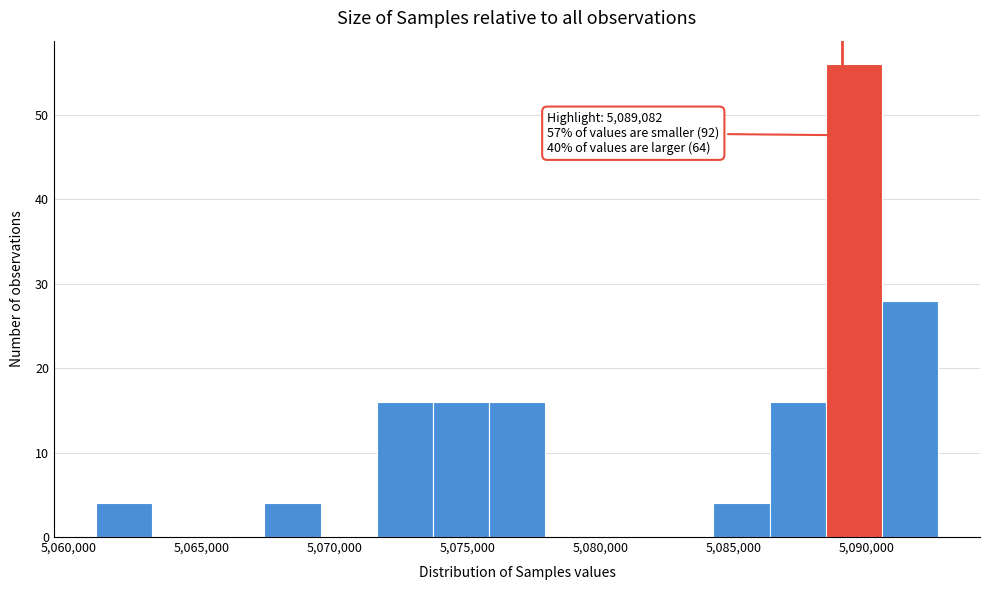

Which range on the x-axis has the tallest bar?

5088500 to 5090500